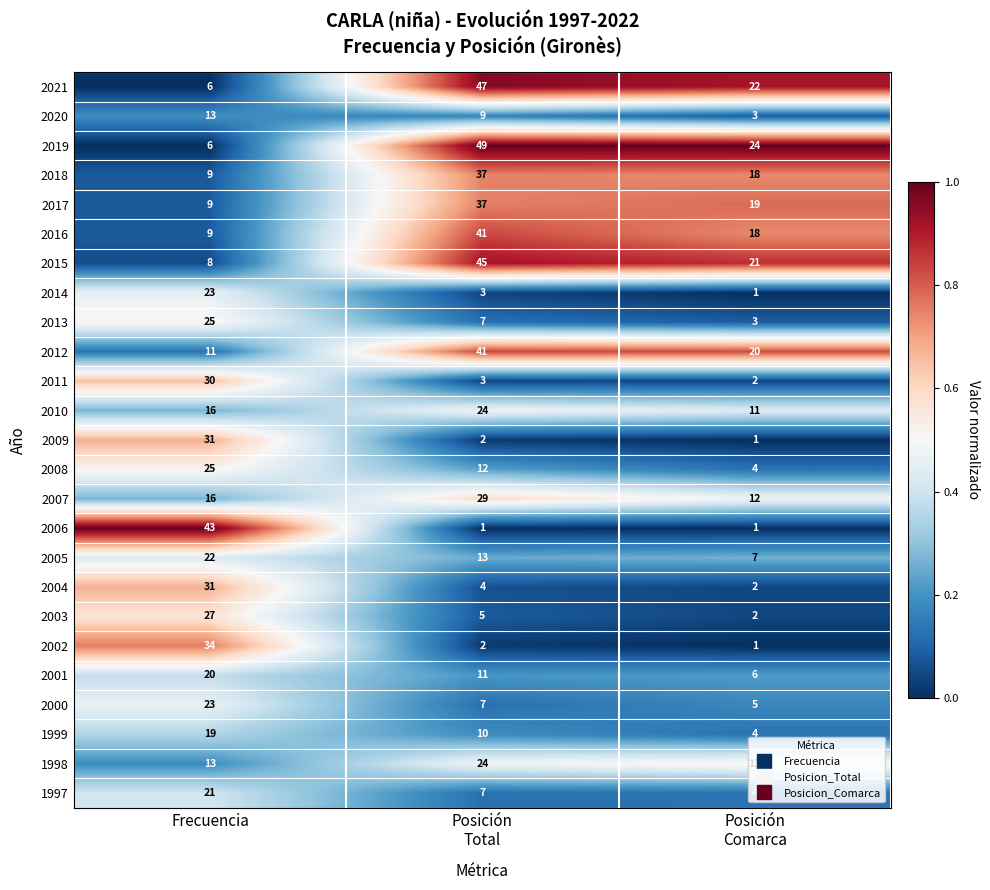

At which label does 1999 reach its peak?

Frecuencia